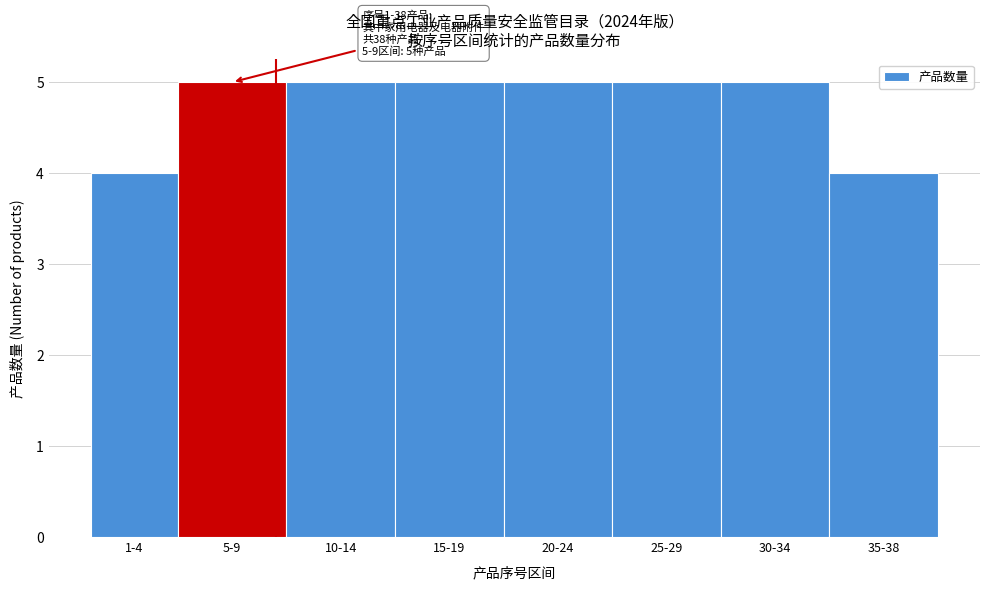

Reading left to right, list all the values displayed in this chart.

1-4=4	5-9=5	10-14=5	15-19=5	20-24=5	25-29=5	30-34=5	35-38=4